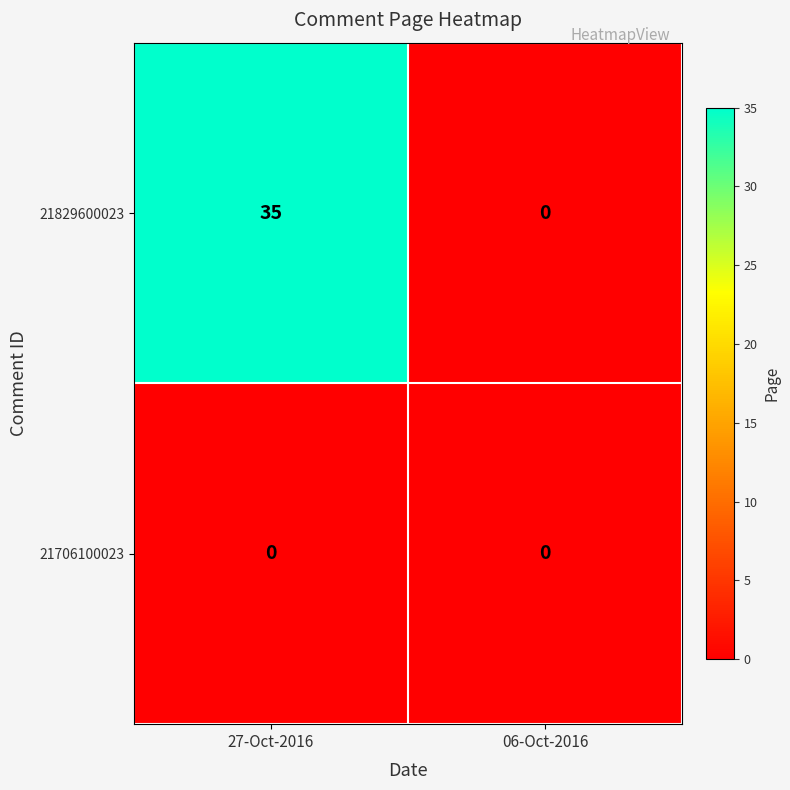

Count the number of categories in the chart.

2